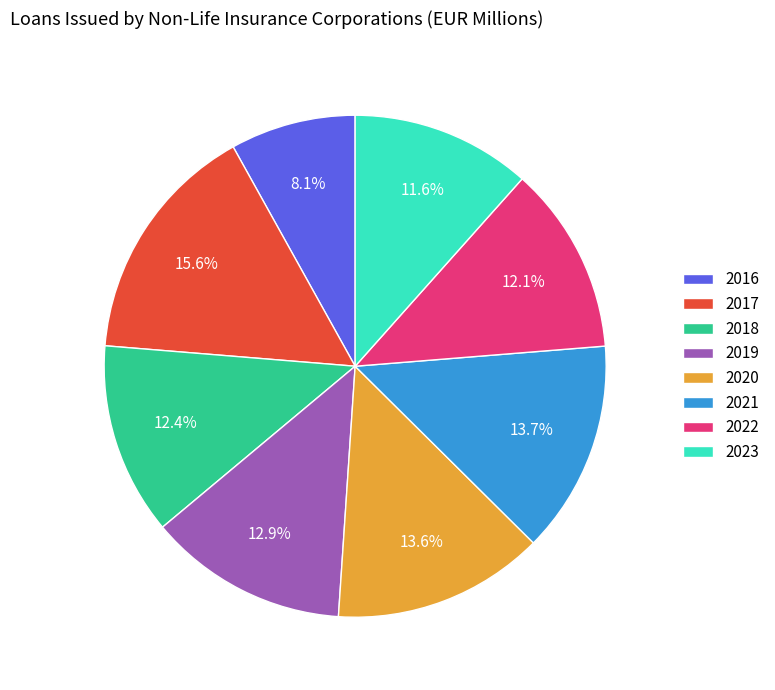

Is 2023 the majority of the pie?

No